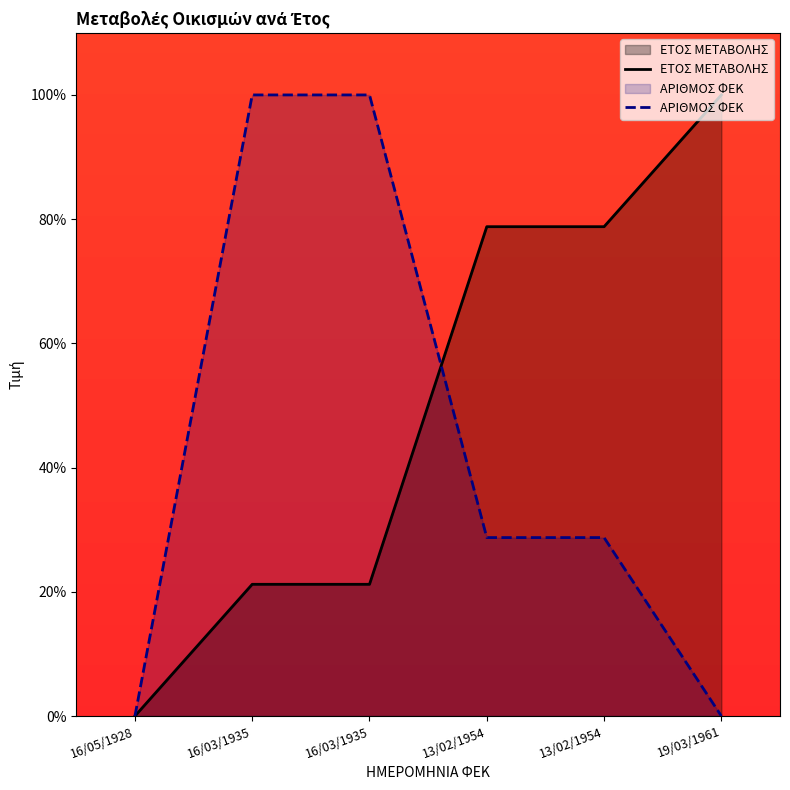

Between 13/02/1954 and 13/02/1954, which is larger?

13/02/1954